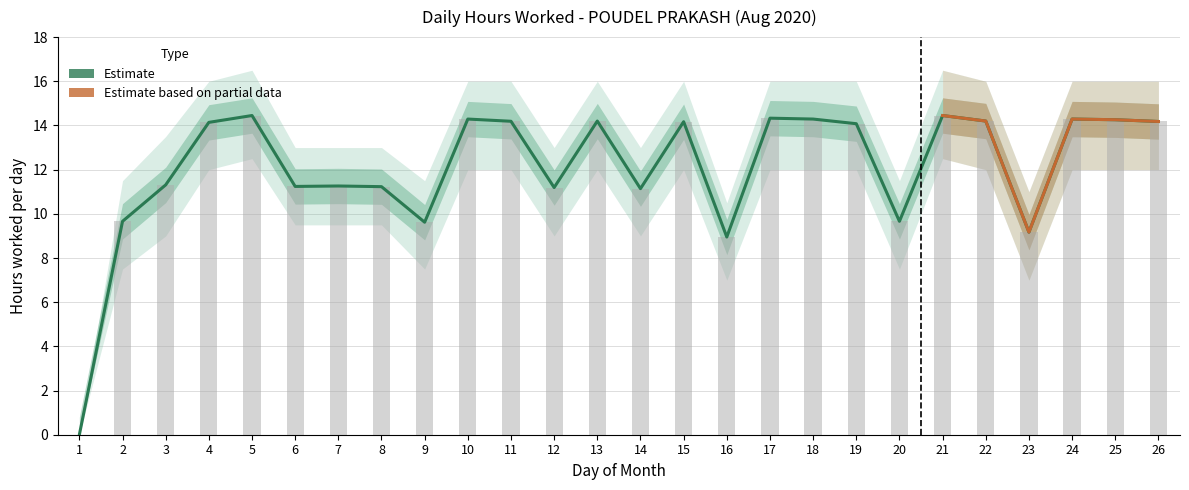

True or false: Upper Band has a value of 8.9 at 16.

True